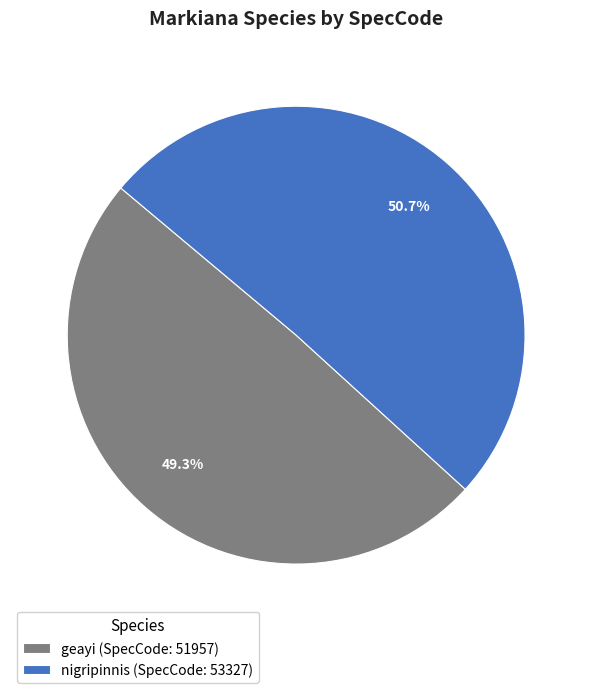

What is the ratio of the value at nigripinnis to the value at geayi?

1.0